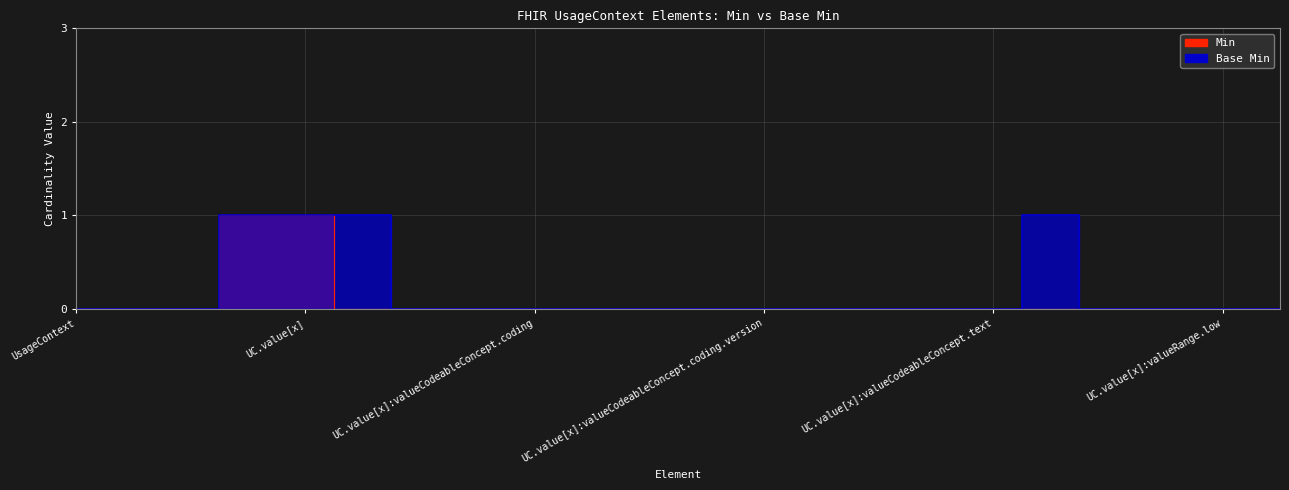

What is the difference between the maximum and minimum values in the Base Min series?

1